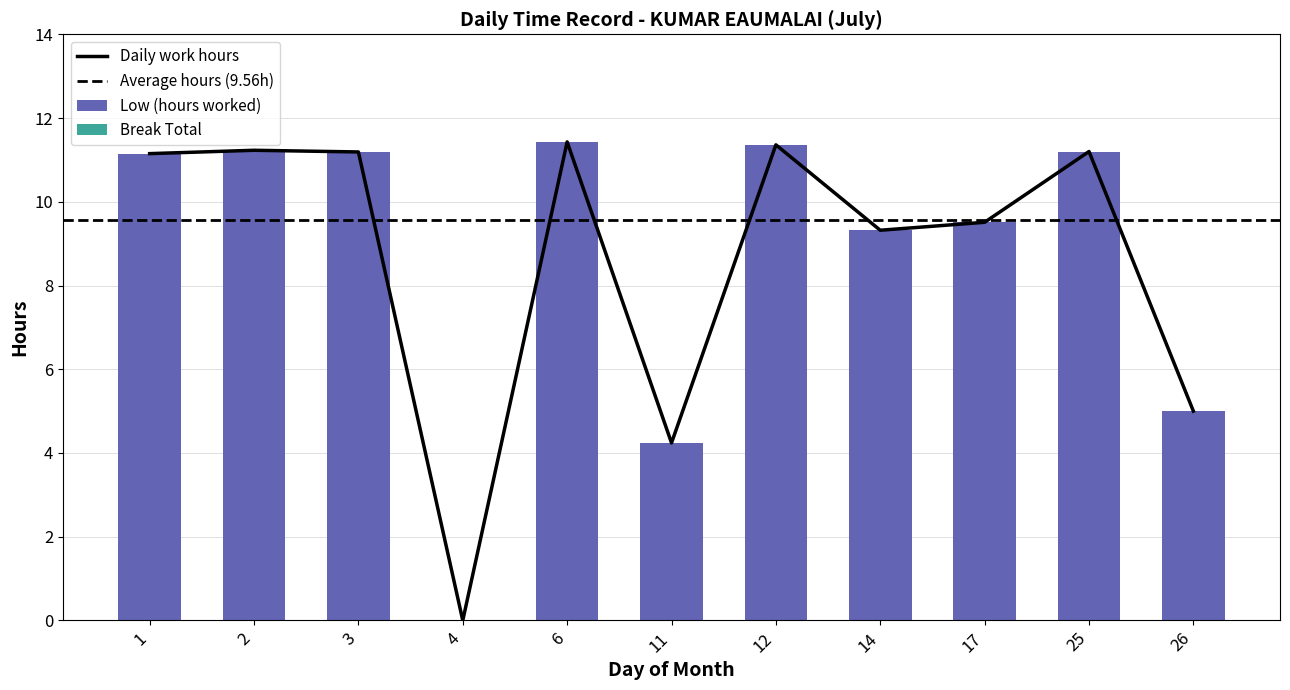

How many data points are less than 11?

5